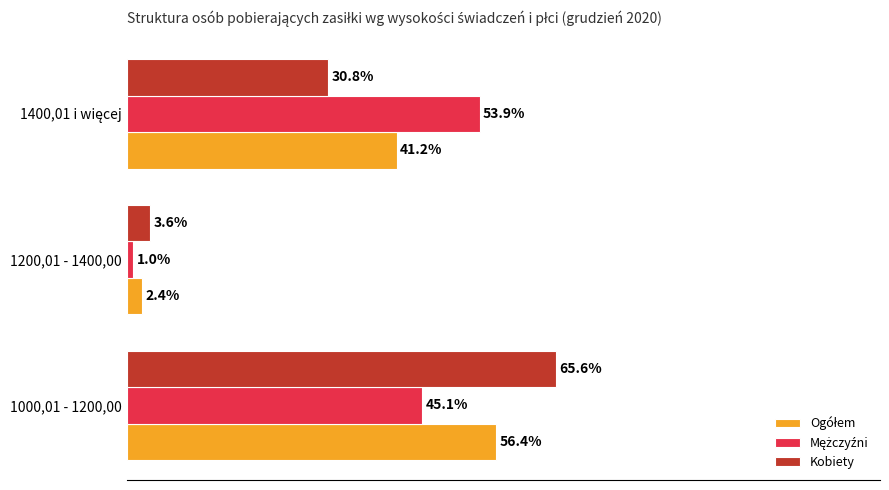

At which category does the chart reach its peak across all series?

1000,01 - 1200,00